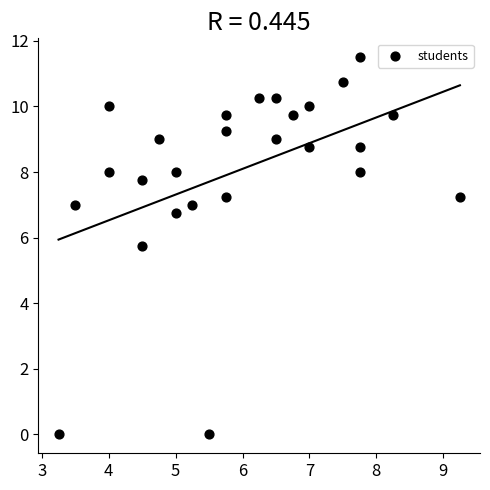

What Y value in the scatter plot is closest to 5?

5.8